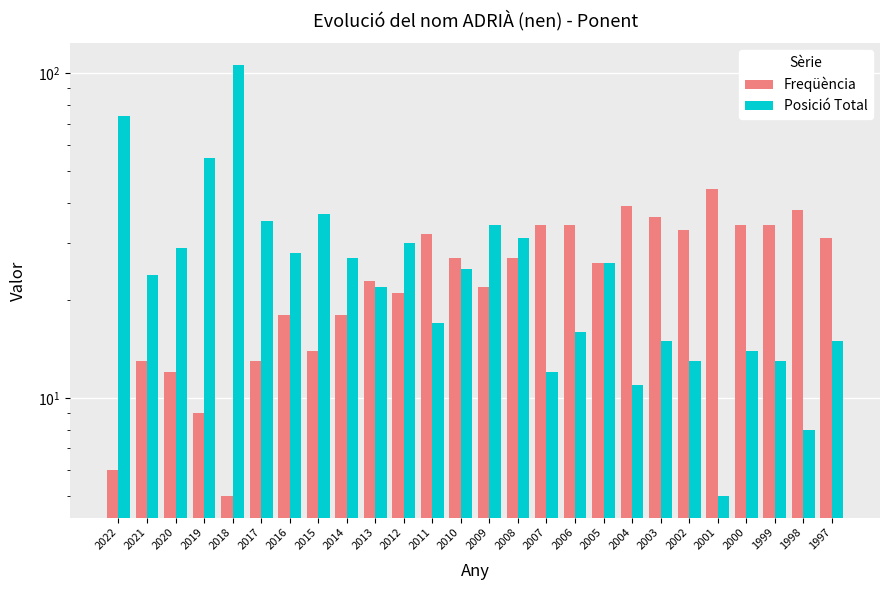

What is the total value across all series at 2000?

48